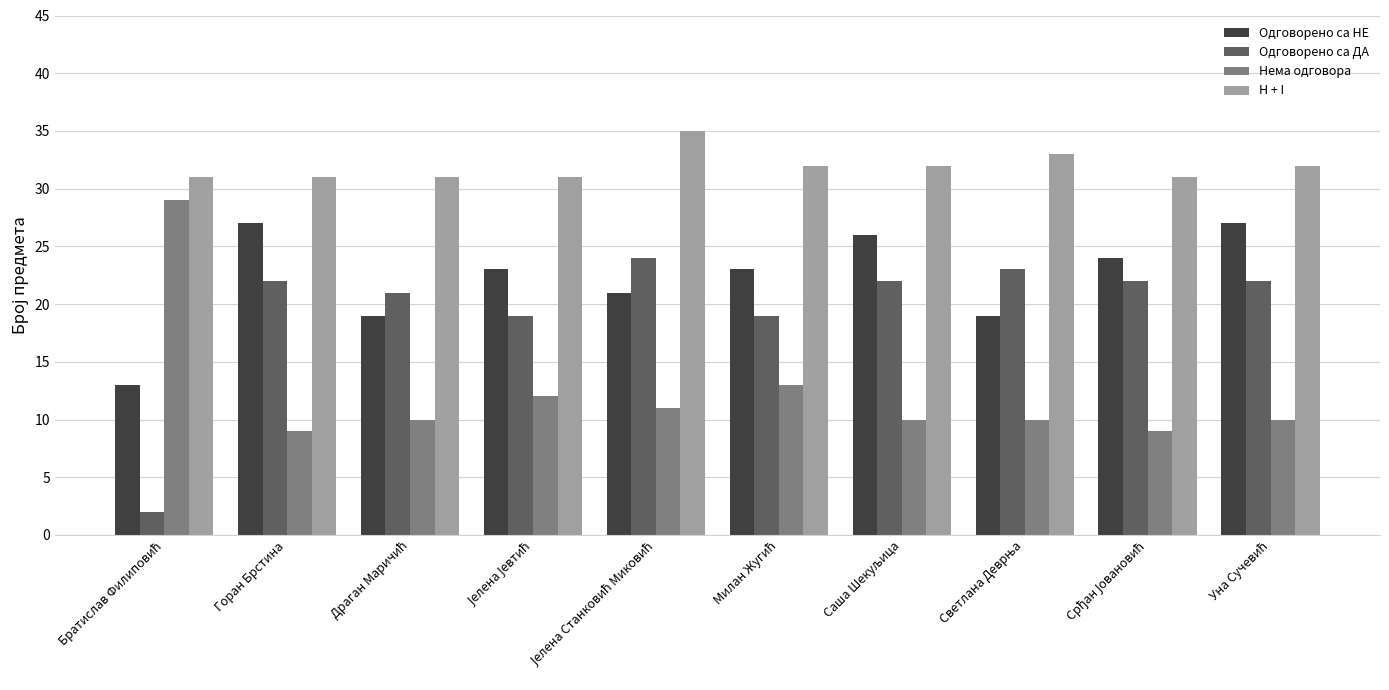

What is the maximum value shown in the chart?

35